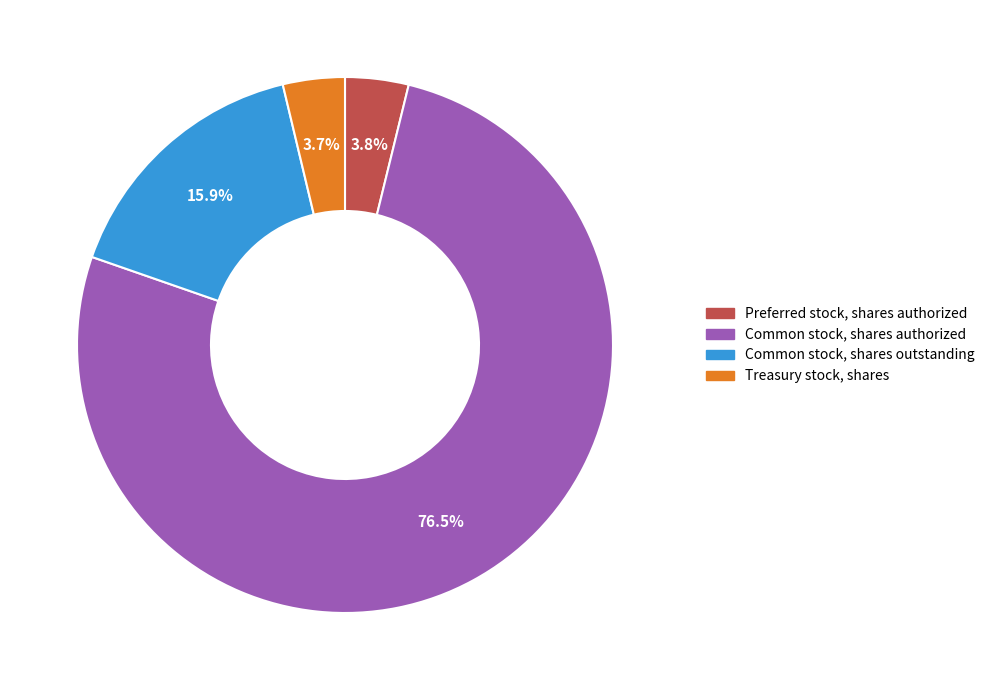

Which has a higher value, Preferred stock, shares authorized or Common stock, shares authorized?

Common stock, shares authorized